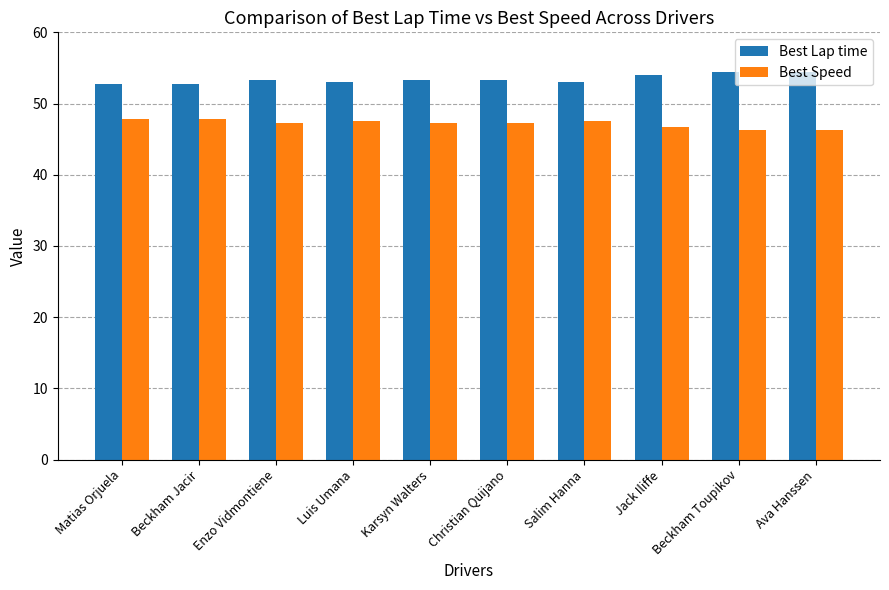

What is the total value across all series at Karsyn Walters?

100.6